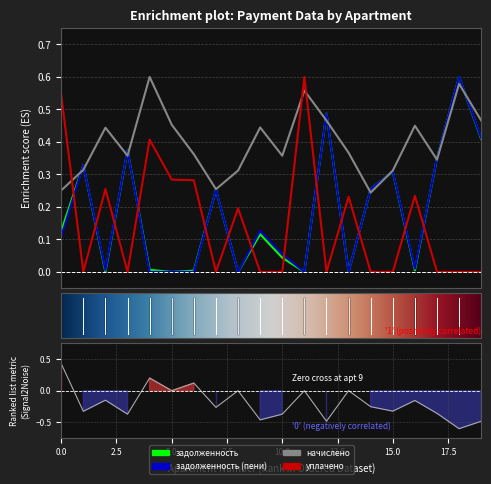

What is the highest value of the задолженность series?

0.6